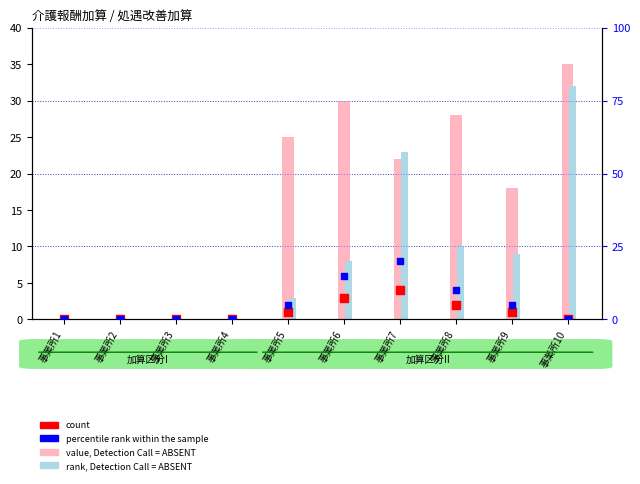

At which category is the sum across all series the highest?

事業所7